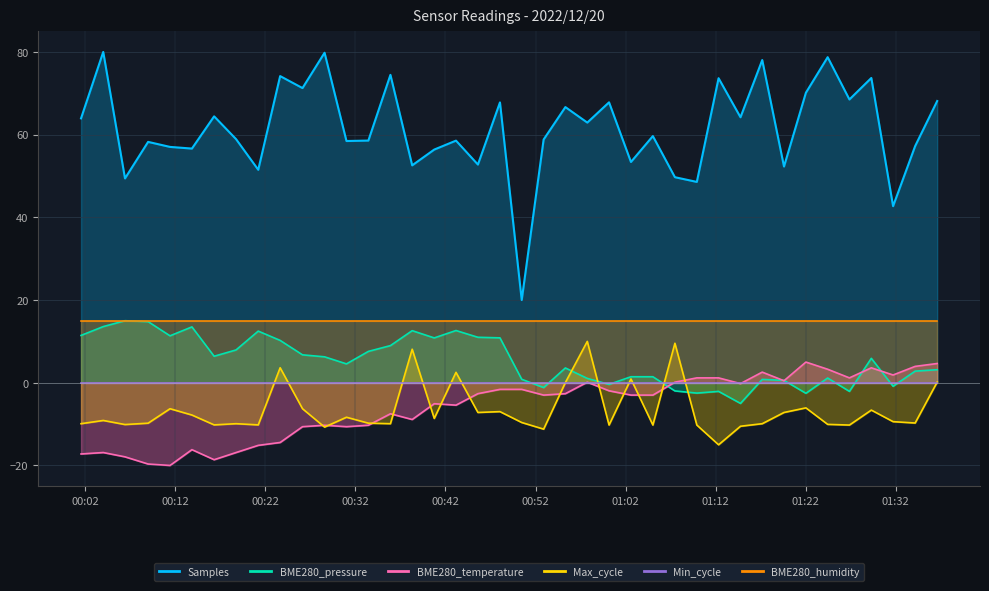

The Max_cycle series shows -10.9 at 12. True or false?

False